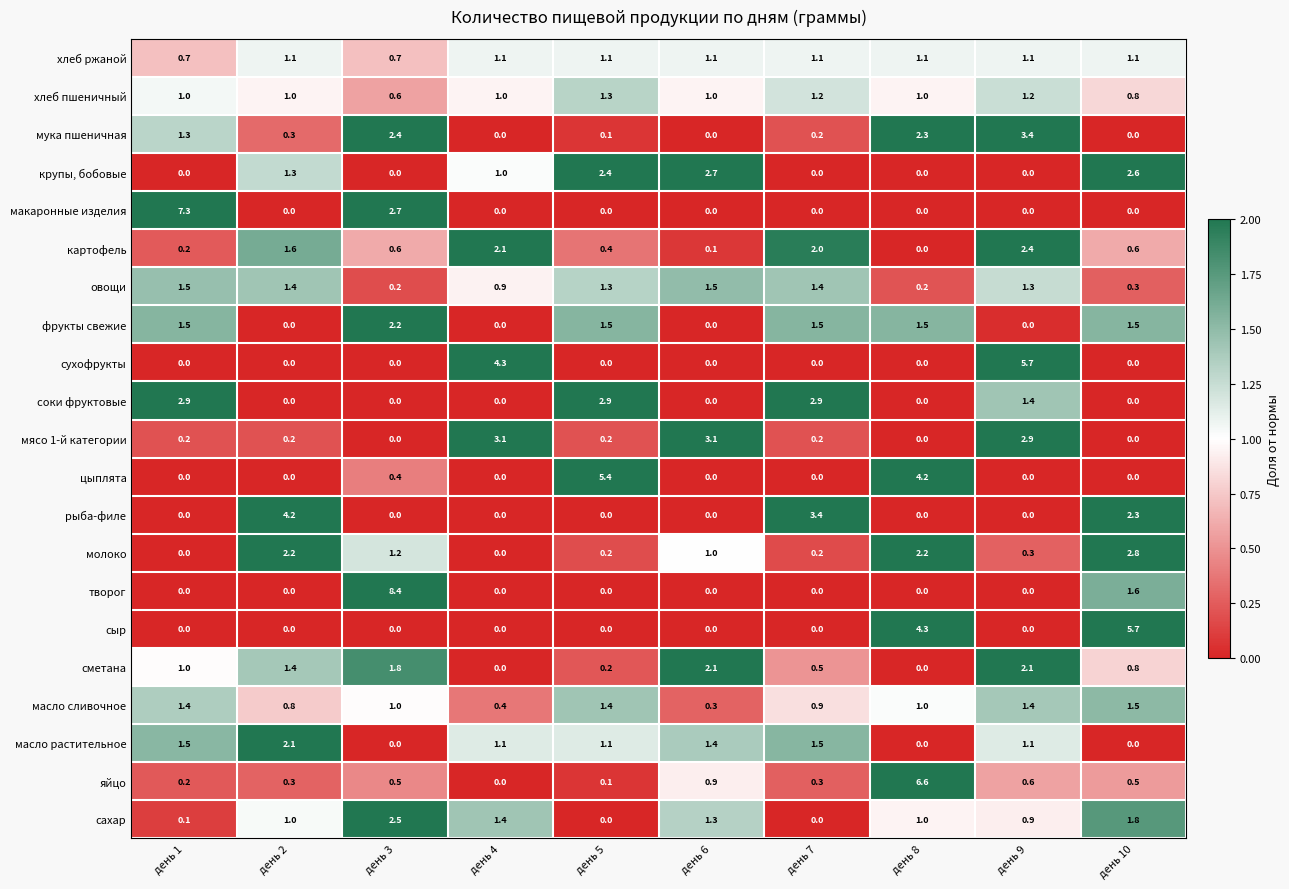

What is the difference between the maximum and second lowest values in the яйцо series?

6.5